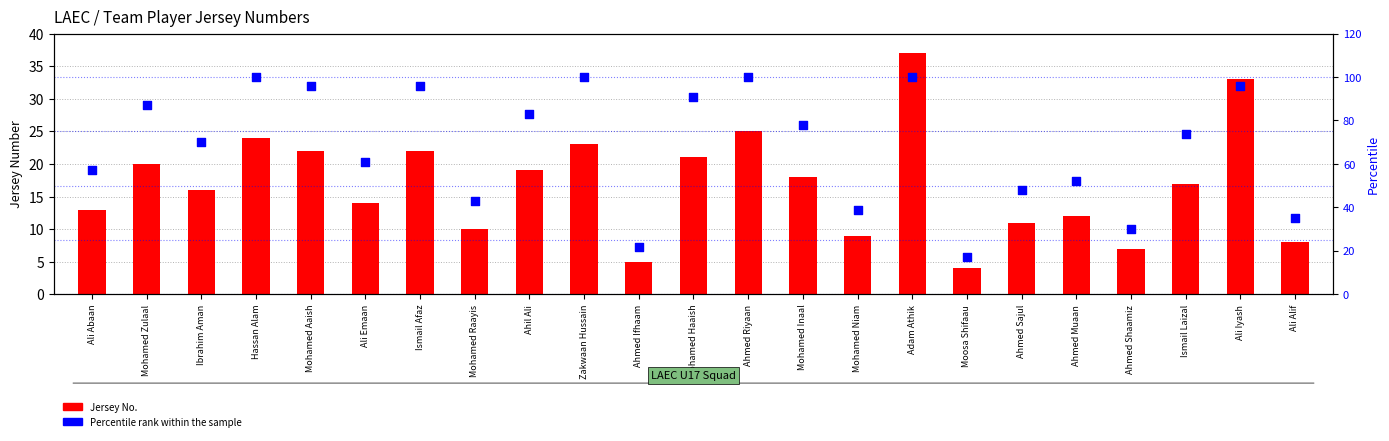

At which category is the sum across all series the highest?

Adam Athik